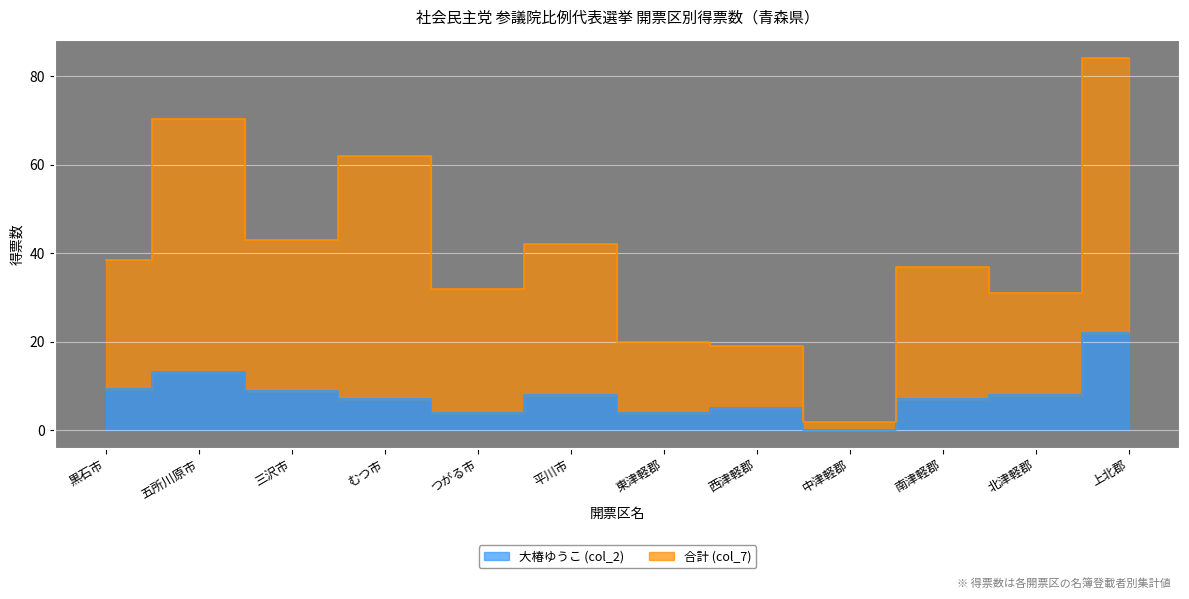

True or false: 合計 (col_7) and 大椿ゆうこ (col_2) cross at least once.

False